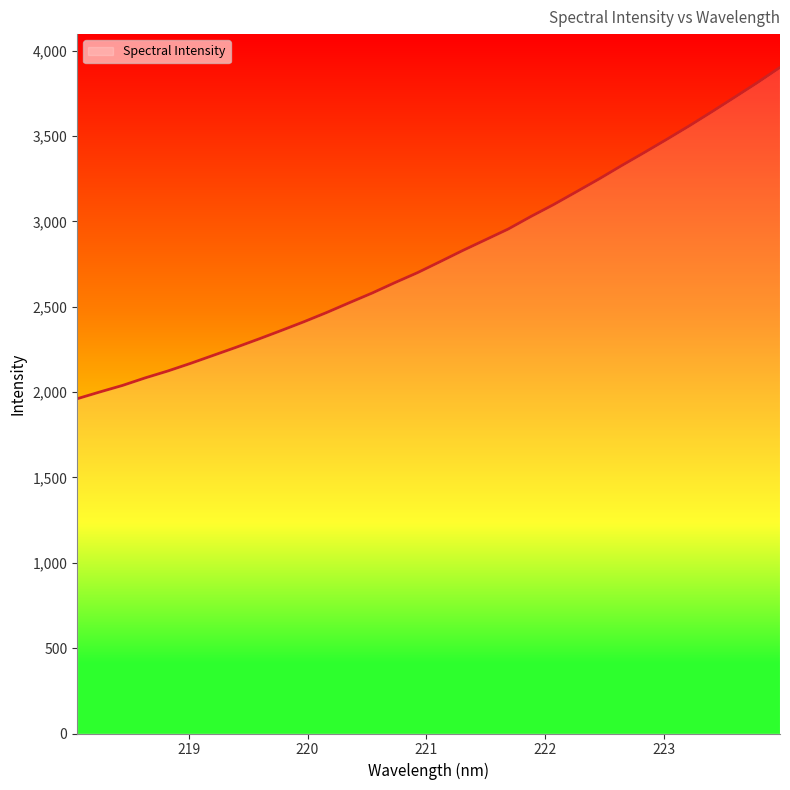

What is the minimum value shown in the chart?

1961.3